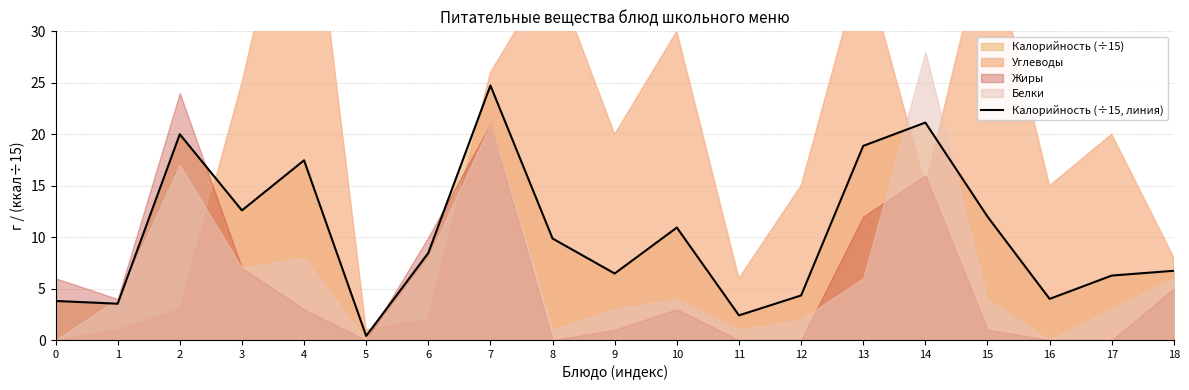

True or false: the data has more than 2 interior local peaks.

True